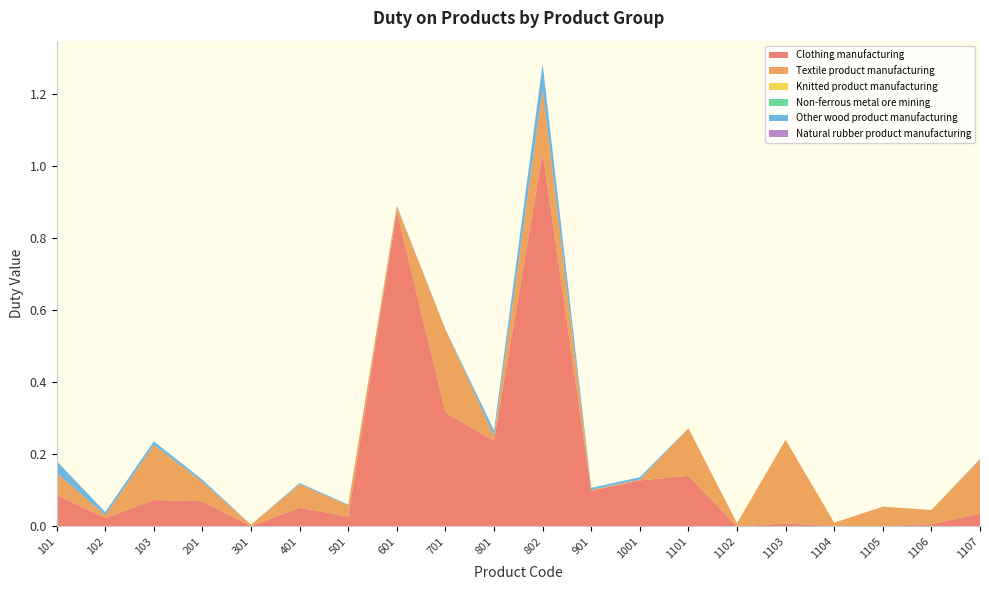

Reading left to right, transcribe all the data shown in this chart.

Clothing manufacturing: 0.1	0.0	0.1	0.1	0.0	0.1	0.0	0.9	0.3	0.2	1.0	0.1	0.1	0.1	0.0	0.0	0.0	0.0	0.0	0.0
Textile product manufacturing: 0.1	0.0	0.2	0.1	0.0	0.1	0.0	0.0	0.2	0.0	0.2	0.0	0.0	0.1	0.0	0.2	0.0	0.1	0.0	0.1
Knitted product manufacturing: 0.0	0.0	0.0	0.0	0.0	0.0	0.0	0.0	0.0	0.0	0.0	0.0	0.0	0.0	0.0	0.0	0.0	0.0	0.0	0.0
Non-ferrous metal ore mining: 0.0	0.0	0.0	0.0	0.0	0.0	0.0	0.0	0.0	0.0	0.0	0.0	0.0	0.0	0.0	0.0	0.0	0.0	0.0	0.0
Other wood product manufacturing: 0.0	0.0	0.0	0.0	0.0	0.0	0.0	0.0	0.0	0.0	0.1	0.0	0.0	0.0	0.0	0.0	0.0	0.0	0.0	0.0
Natural rubber product manufacturing: 0.0	0.0	0.0	0.0	0.0	0.0	0.0	0.0	0.0	0.0	0.0	0.0	0.0	0.0	0.0	0.0	0.0	0.0	0.0	0.0